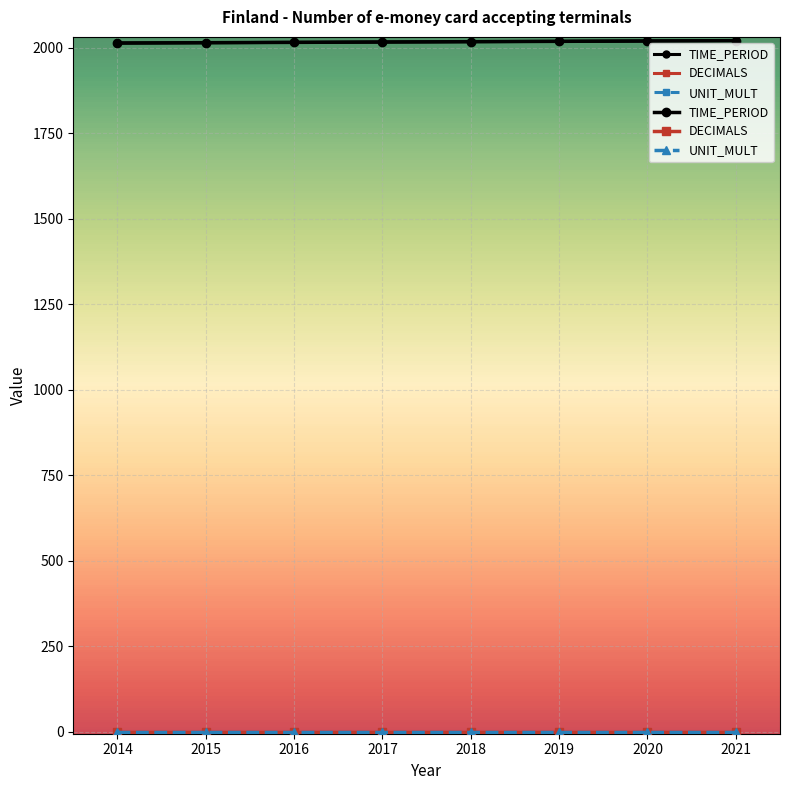

Which has a higher value, 2018 or 2019?

2019